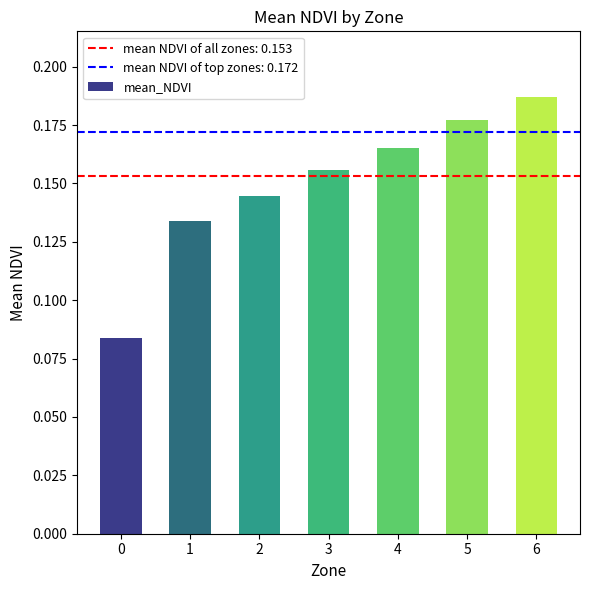

Count the number of data series in this chart.

1